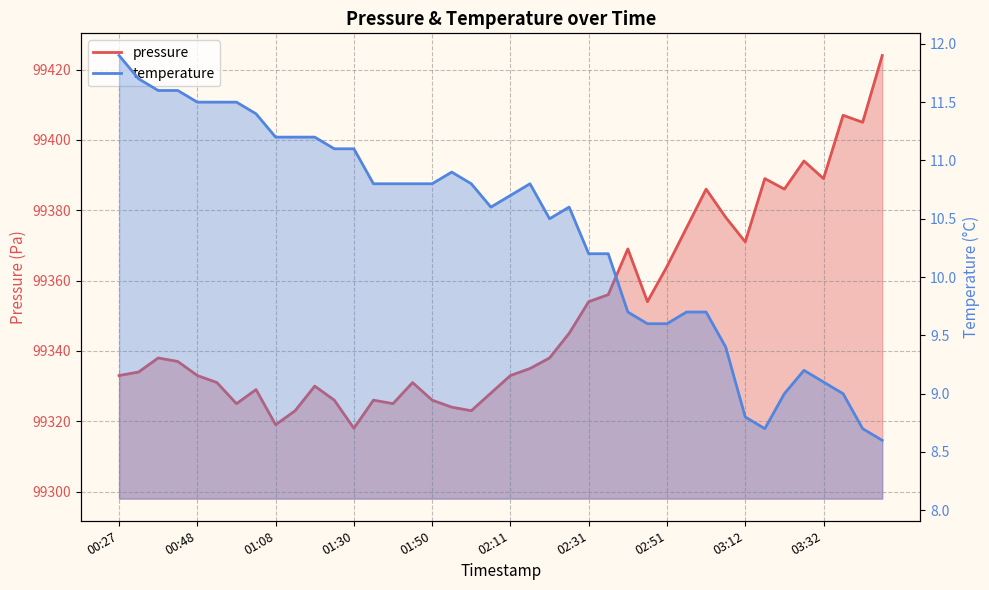

What are all the series names shown in the legend?

pressure, temperature